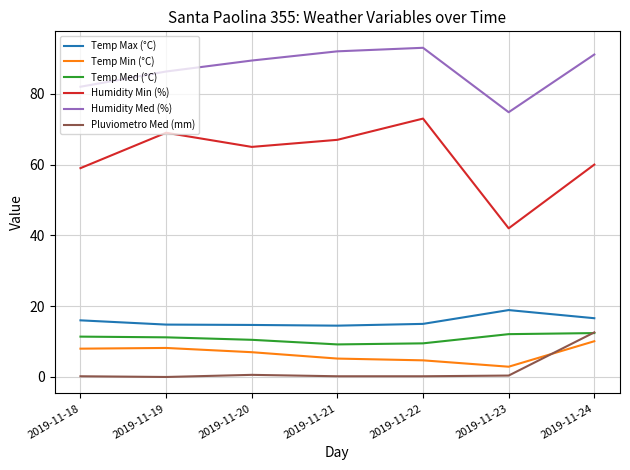

At how many categories does at least one series exceed 87?

4